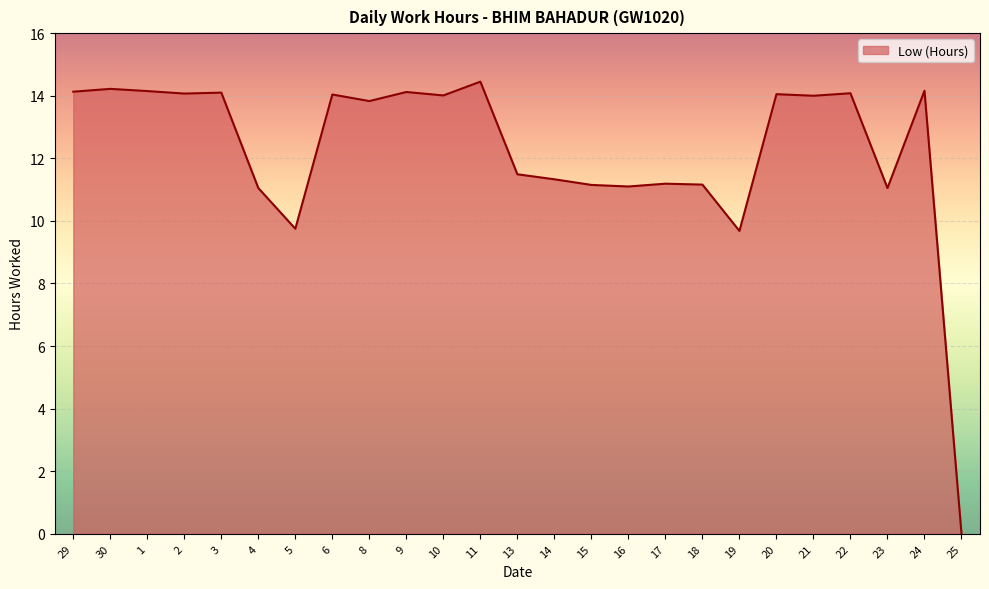

What position from the right is 24?

2